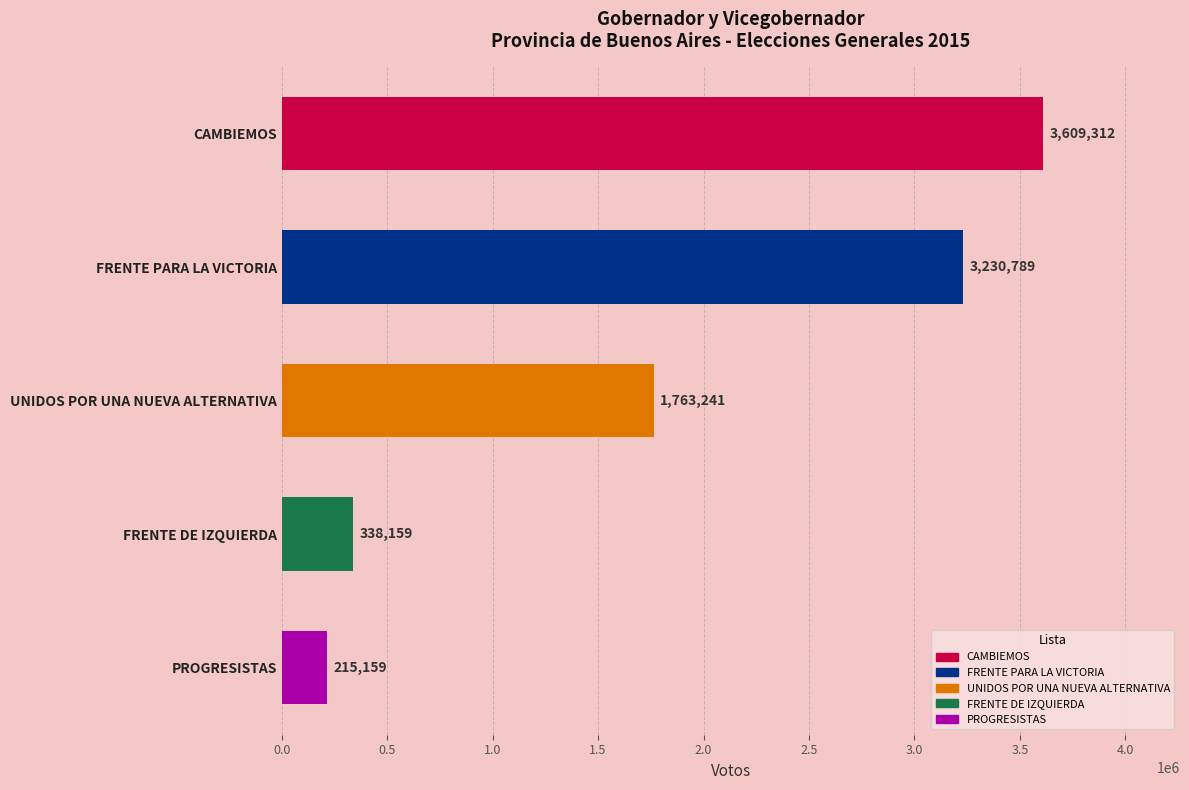

Is it true that the value at FRENTE PARA LA VICTORIA is 1163430?

False